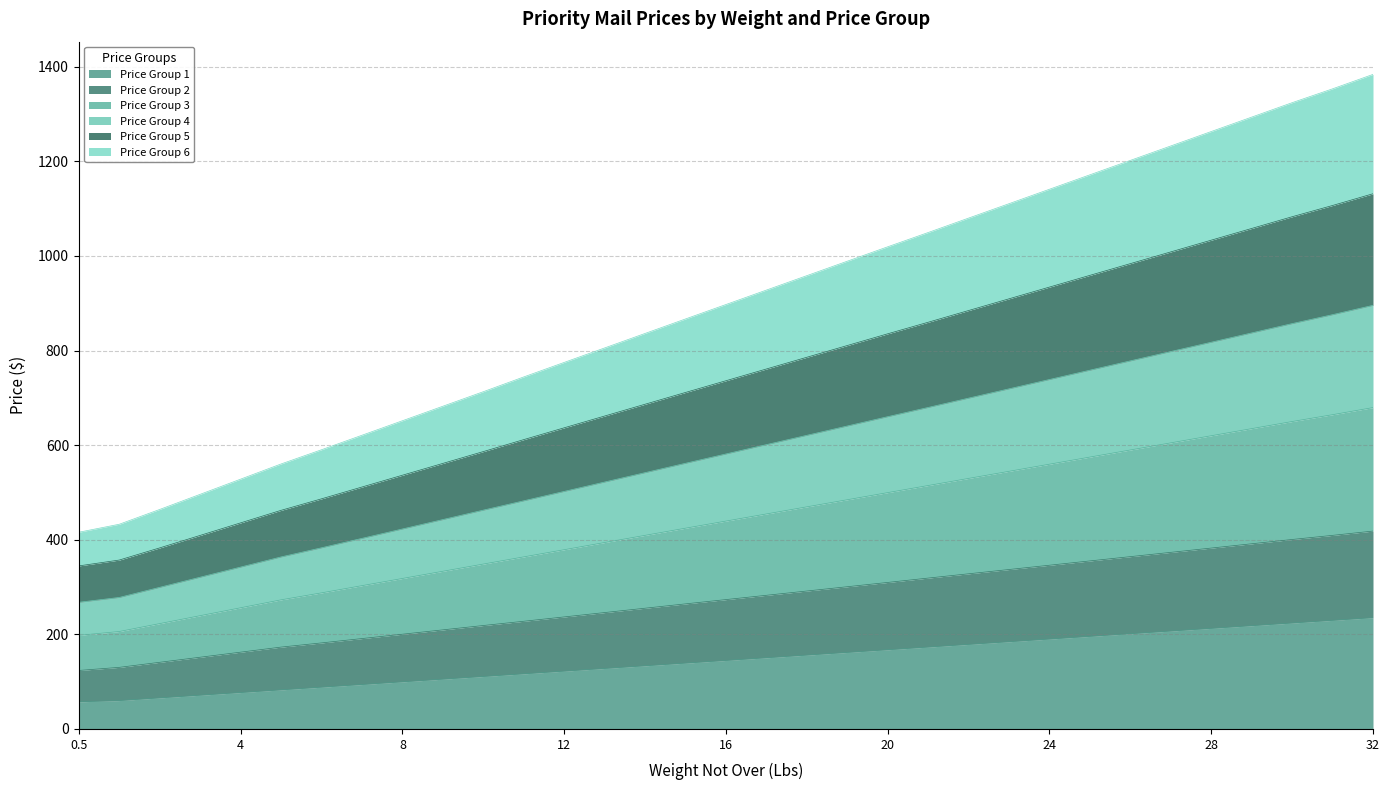

Does the chart have visible grid lines?

Yes